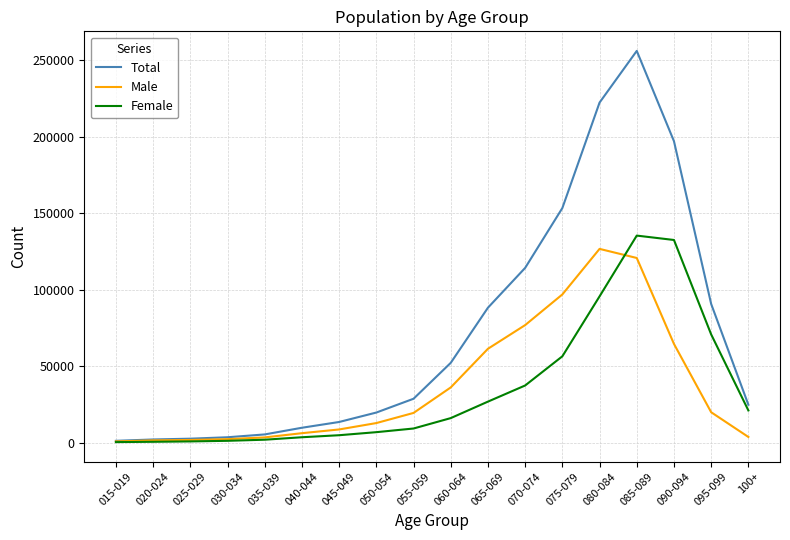

Is this an area chart (filled region under the line)?

No